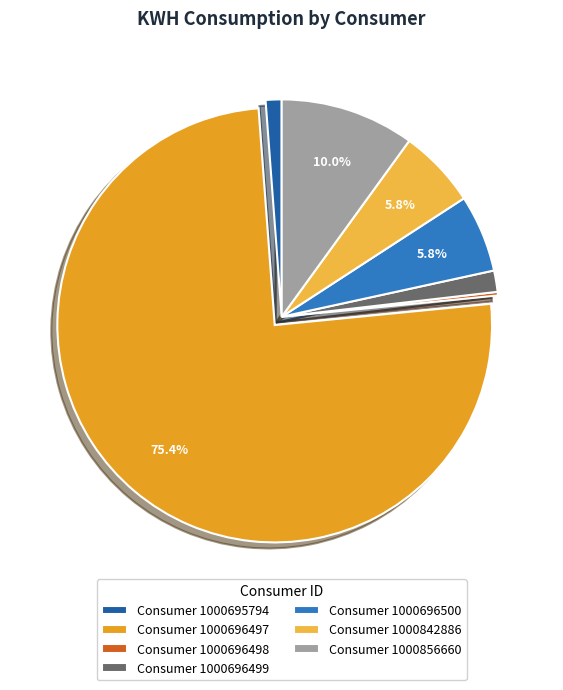

What is the largest slice in the pie chart?

Consumer 1000696497